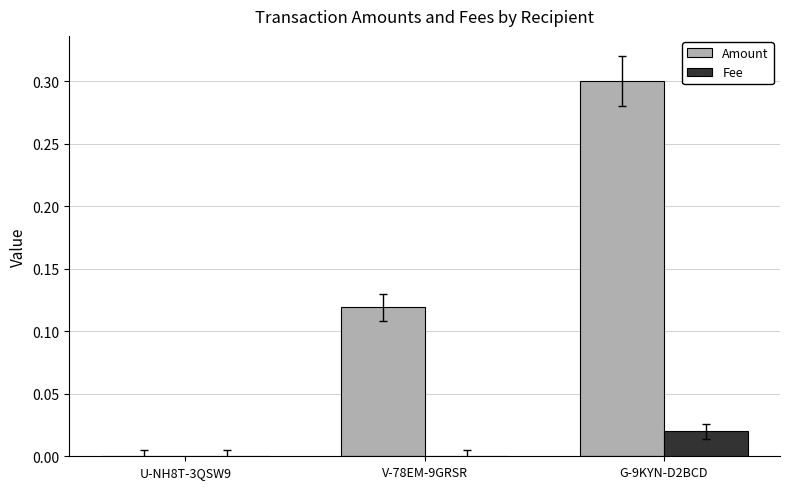

How many series are shown in this chart?

2